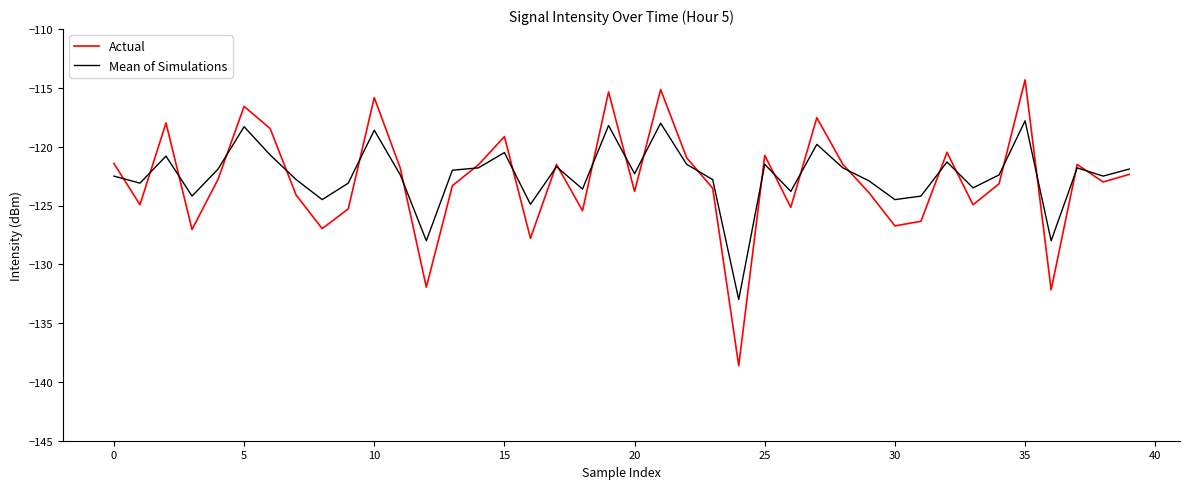

Does the chart display data point markers on the line(s)?

No